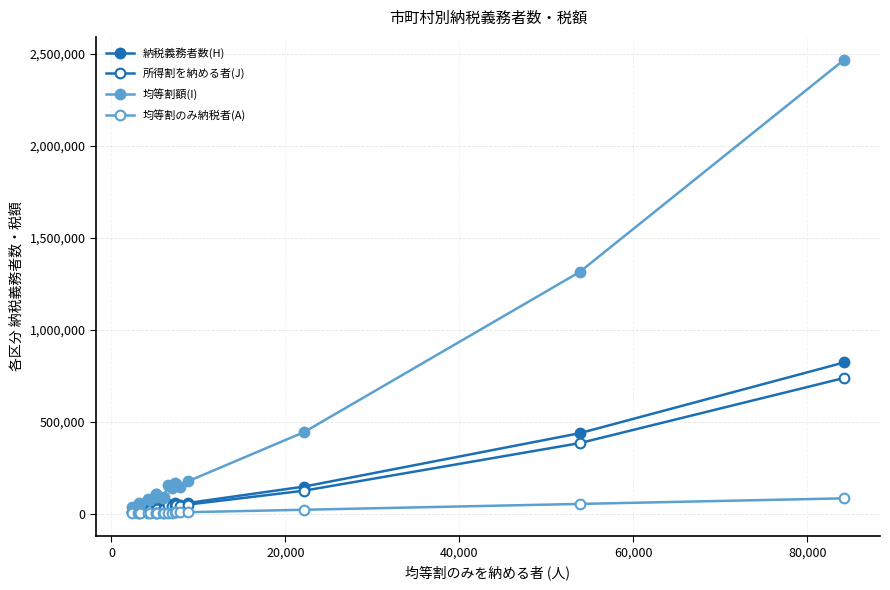

Does the chart have visible grid lines?

Yes